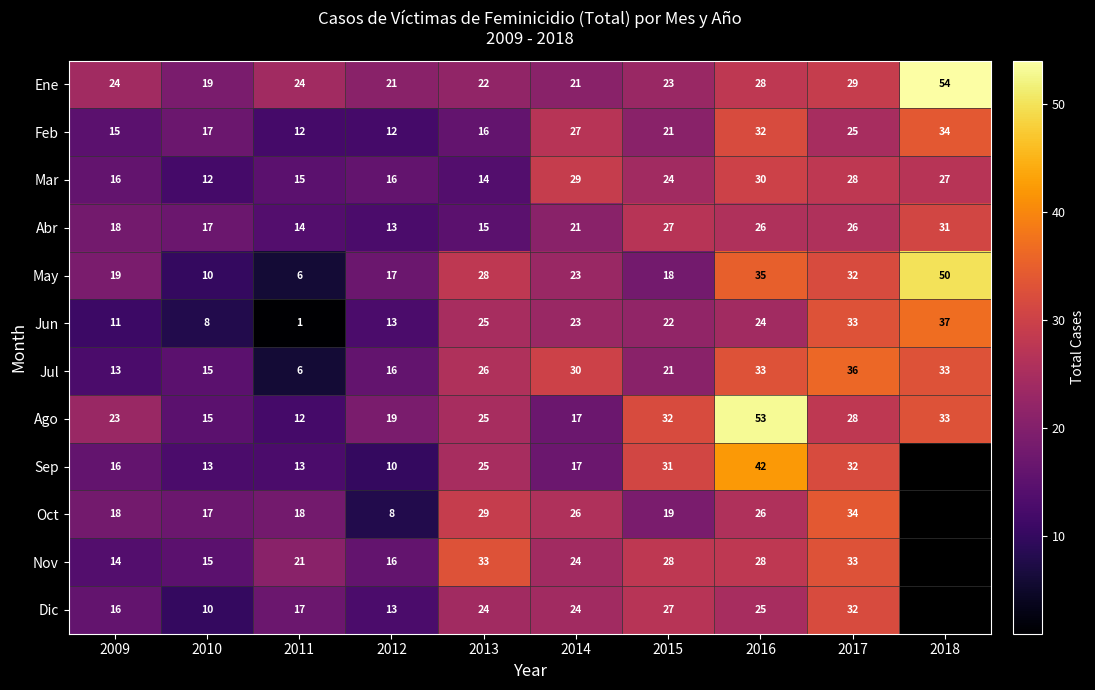

The value of May at 2014 is 38. True or false?

False